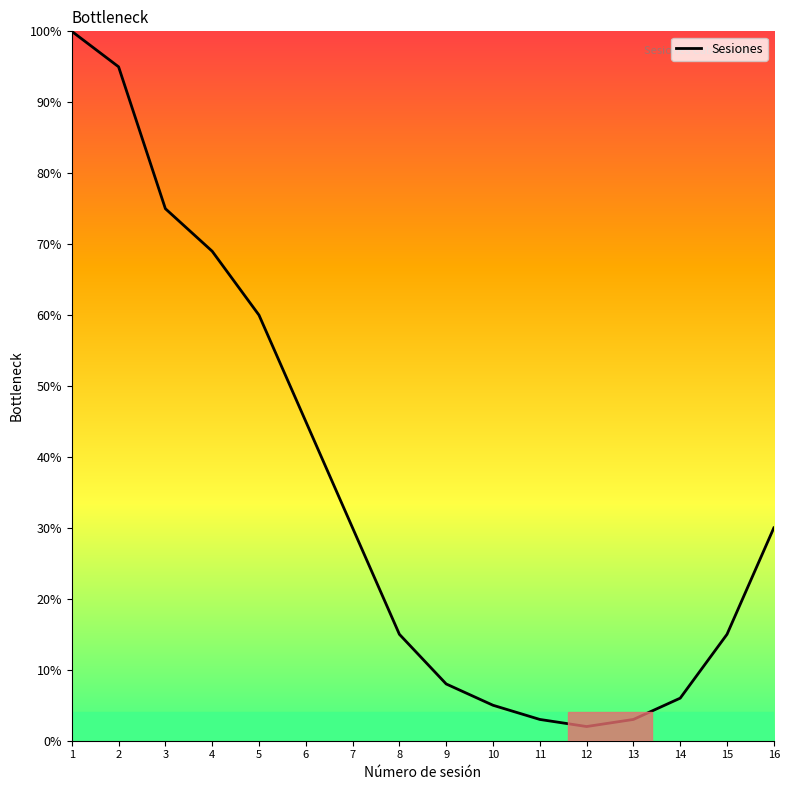

True or false: the data has more than 0 interior local peaks.

False